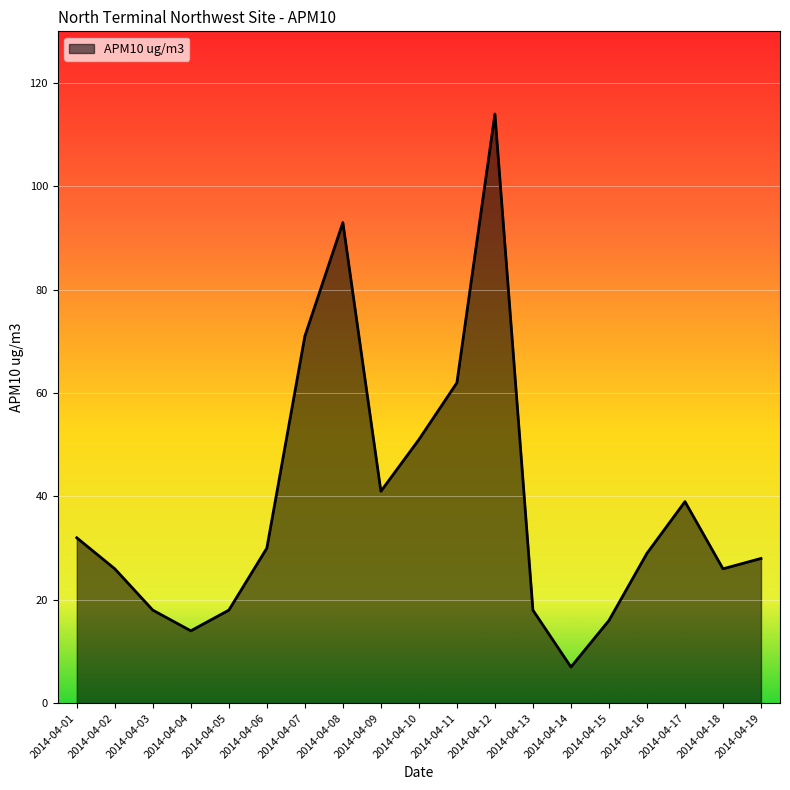

Where does the data first go above 29?

2014-04-01